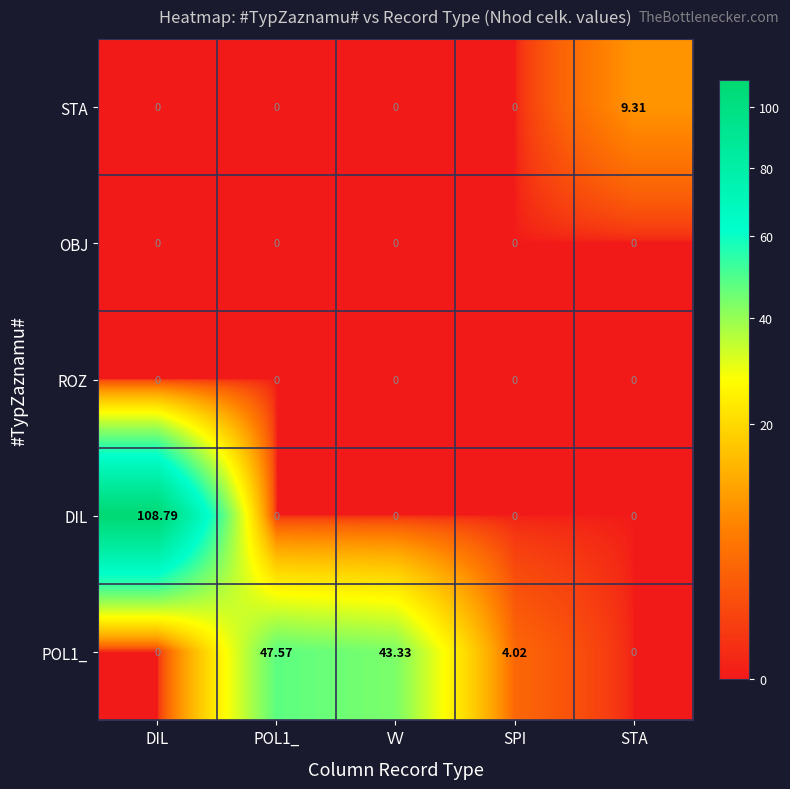

What is the total value across all series at DIL?

108.8